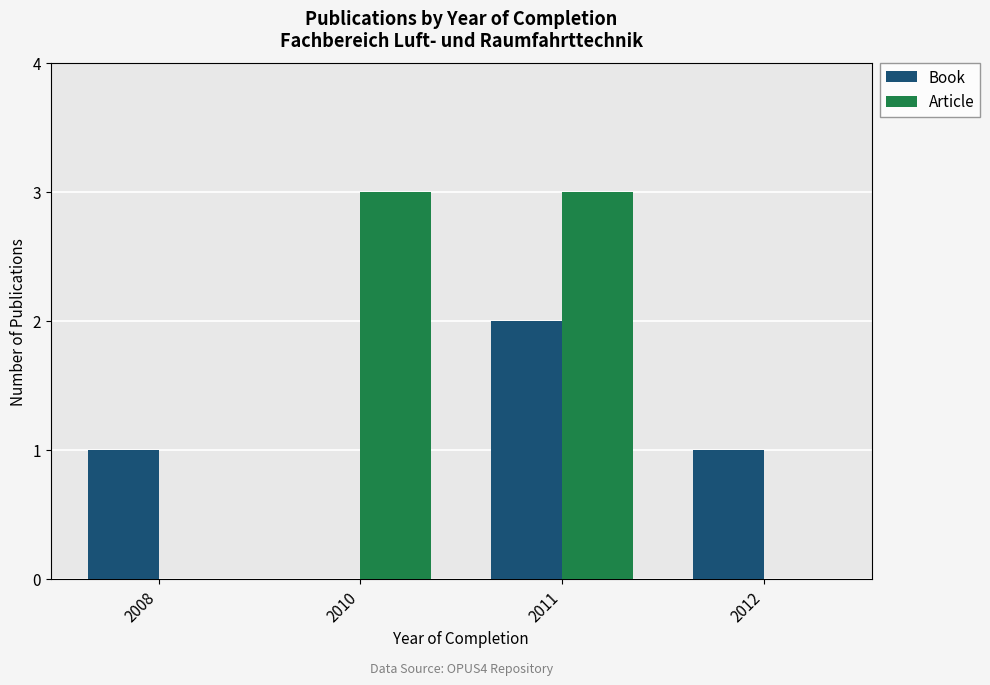

Count the Article values in the range 0 to 3.

4